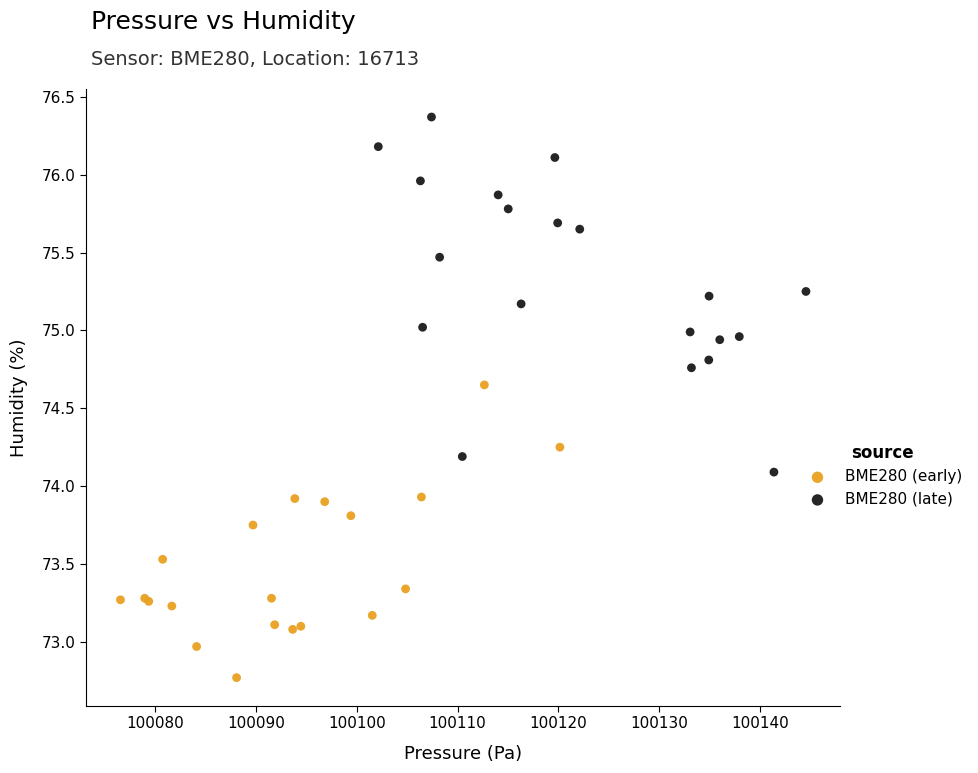

What are all the series names shown in the legend?

BME280 (early), BME280 (late)